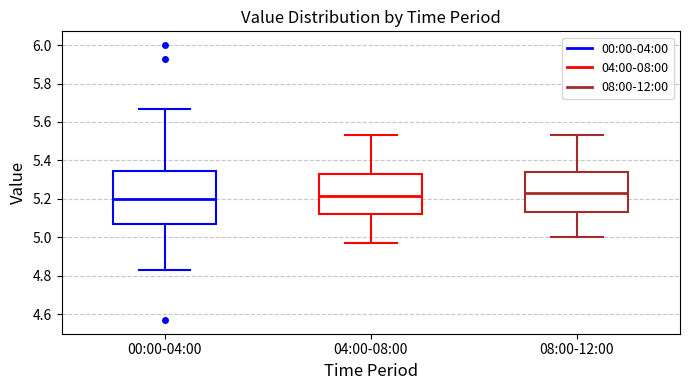

Where is the lower edge of the box for 08:00-12:00 on the y-axis? The values are not printed on the chart, so give them approximately, as read against the axis.

5.14